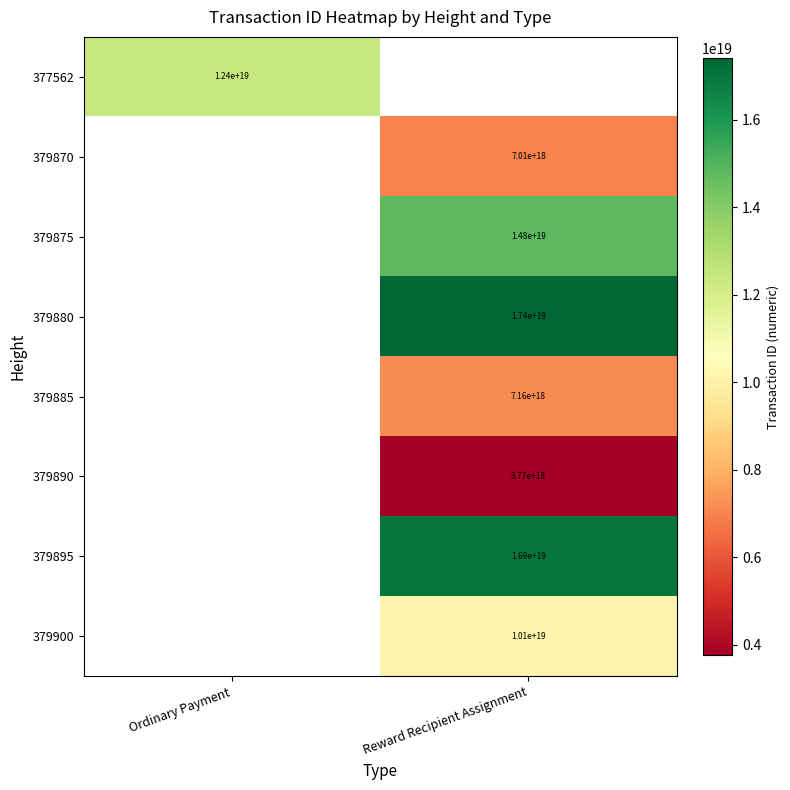

At how many categories does at least one series exceed 7232435473185630208?

2